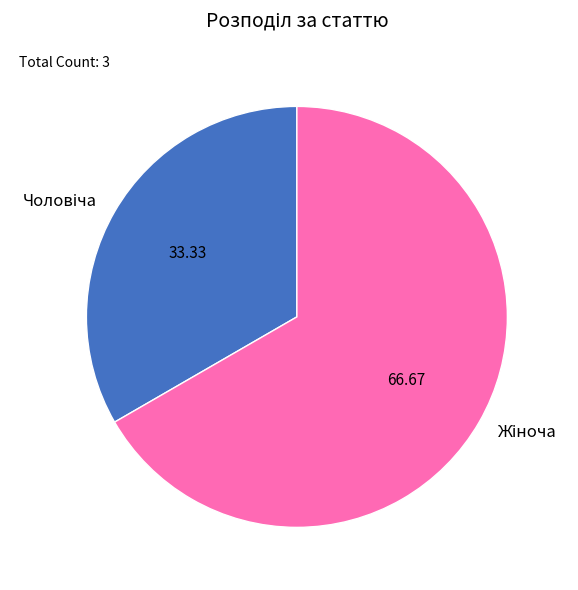

Count the number of slices in the pie.

2